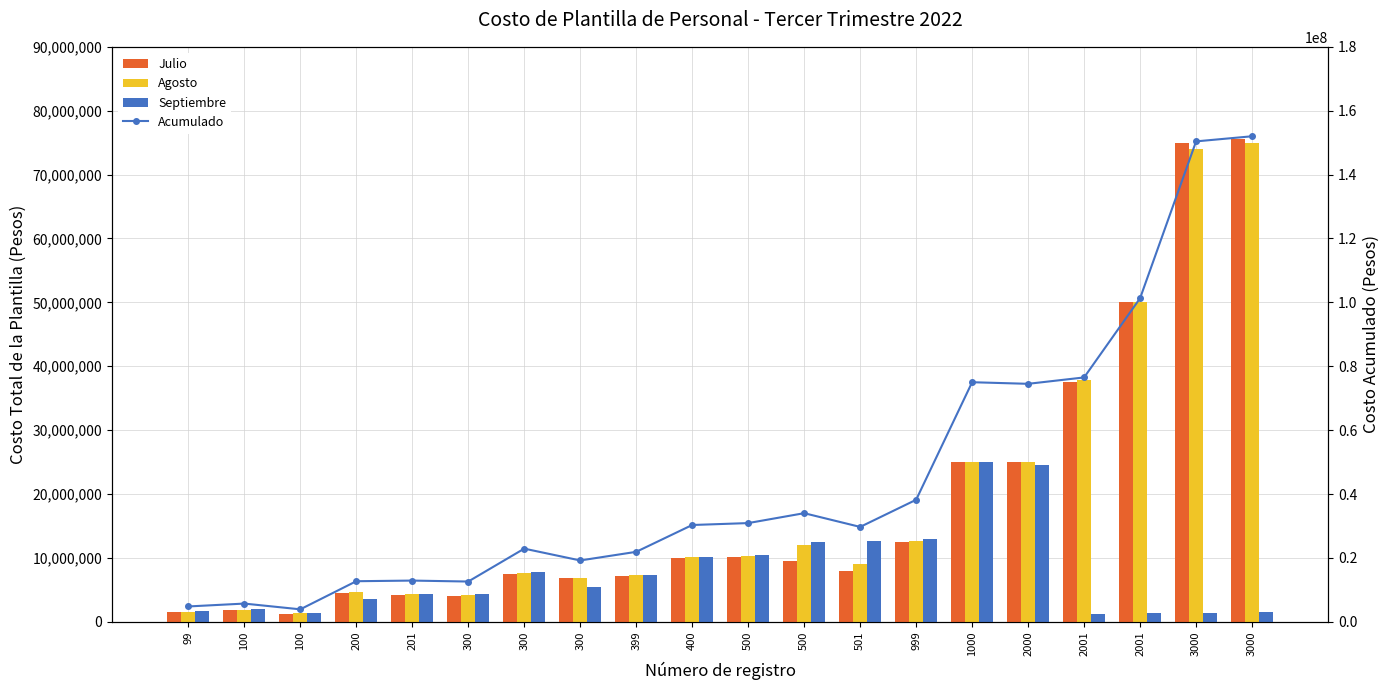

Between 99 and 100, which is larger?

99